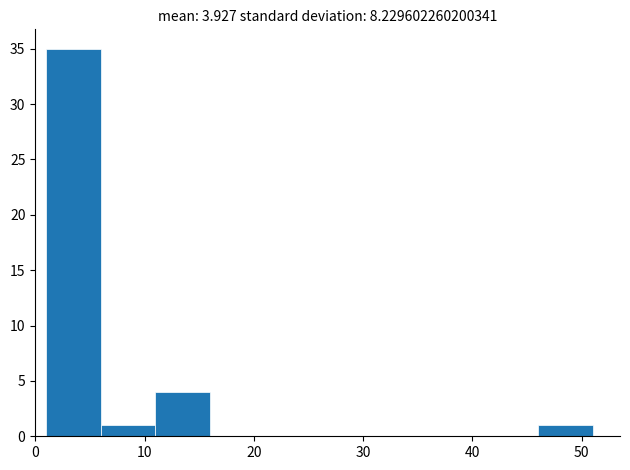

Reading left to right, transcribe this chart: for each bar, give the range it covers on the x-axis and its height. The values are not printed on the chart, so give them approximately, as read against the axis.

1 to 6: 35
6 to 11: 1
11 to 16: 4
16 to 21: 0
21 to 26: 0
26 to 31: 0
31 to 36: 0
36 to 41: 0
41 to 46: 0
46 to 51: 1